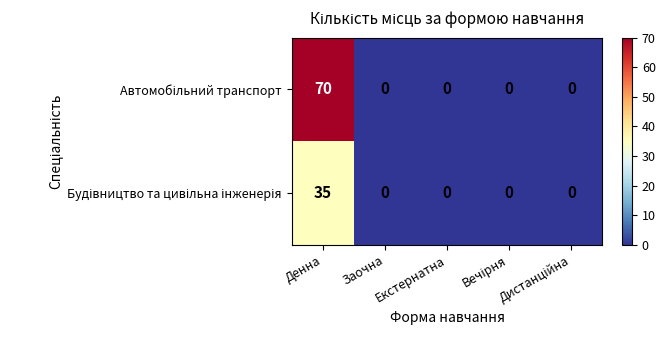

What is the maximum value shown in the chart?

70